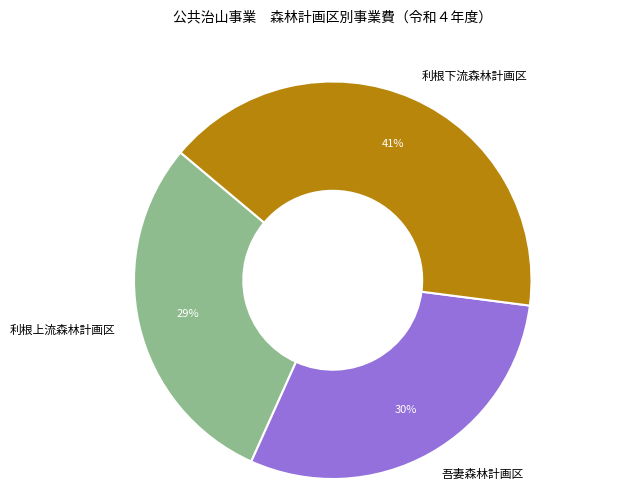

Does 吾妻森林計画区 represent more than half of the total?

No